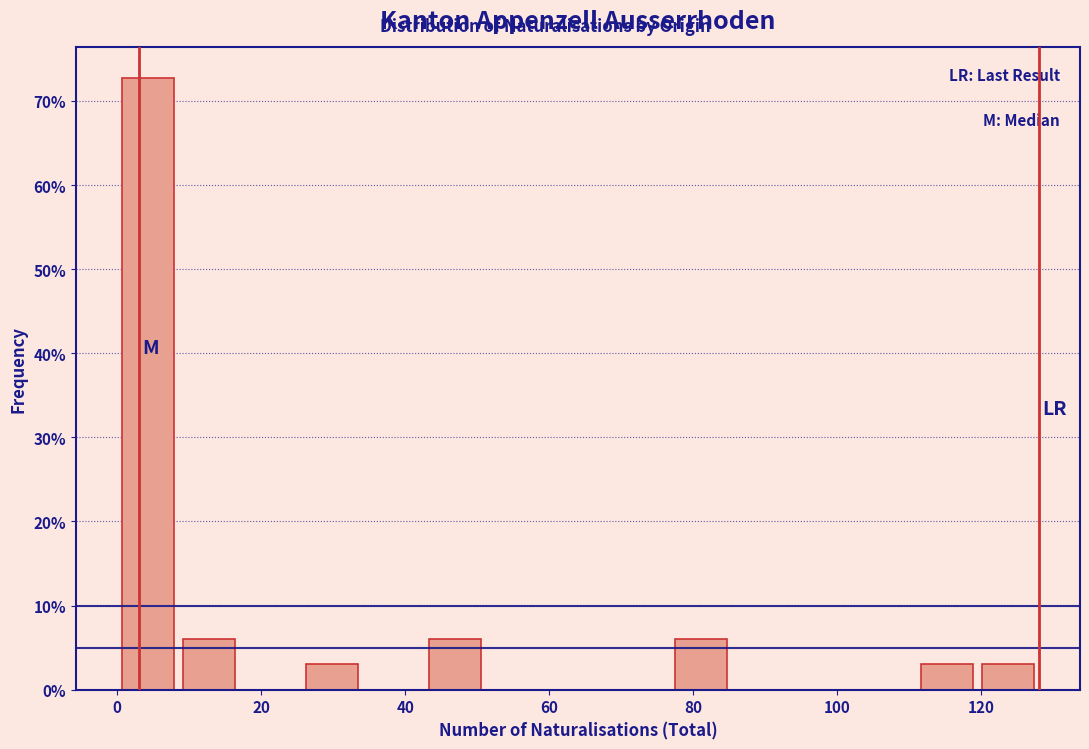

Reading left to right, list every bar in this chart as the range it spans on the x-axis followed by its height. Neither the bar edges nor the heights are printed on the chart, so give them approximately, as read against the axes.

0 to 8: 73
8 to 18: 6
18 to 26: 0
26 to 34: 3
34 to 42: 0
42 to 52: 6
52 to 60: 0
60 to 68: 0
68 to 76: 0
76 to 86: 6
86 to 94: 0
94 to 102: 0
102 to 110: 0
110 to 120: 3
120 to 128: 3